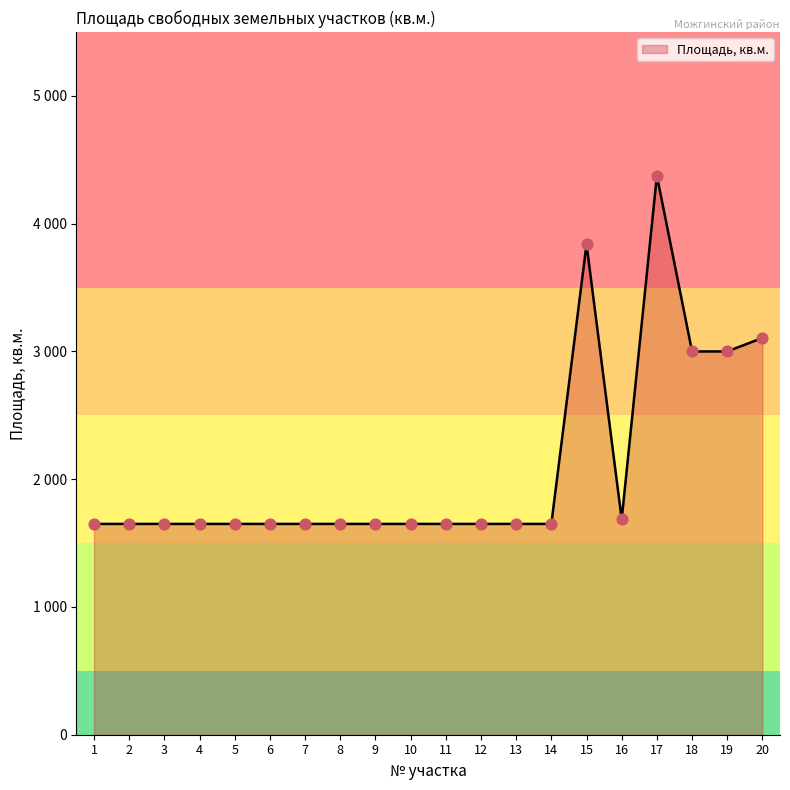

Does the chart have visible grid lines?

No